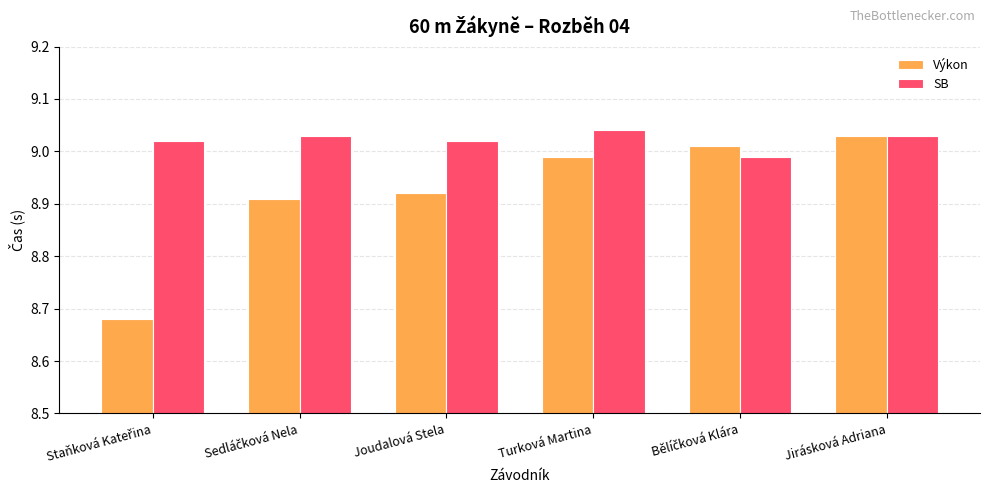

Which series has the widest spread of values?

Výkon